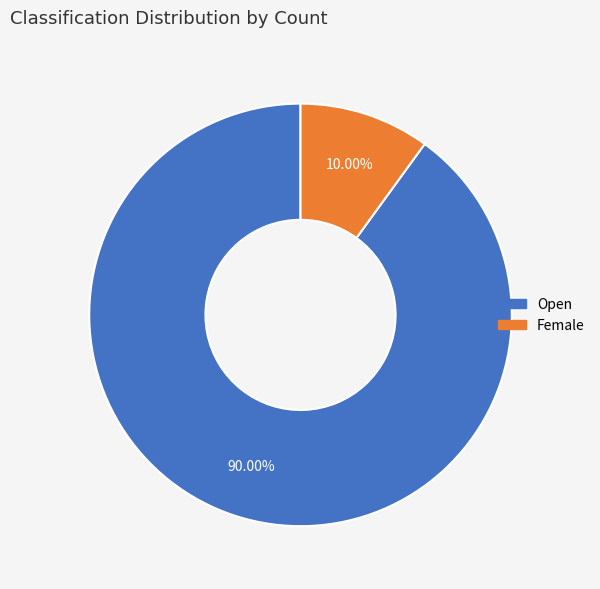

Is there a majority slice in this chart?

Yes